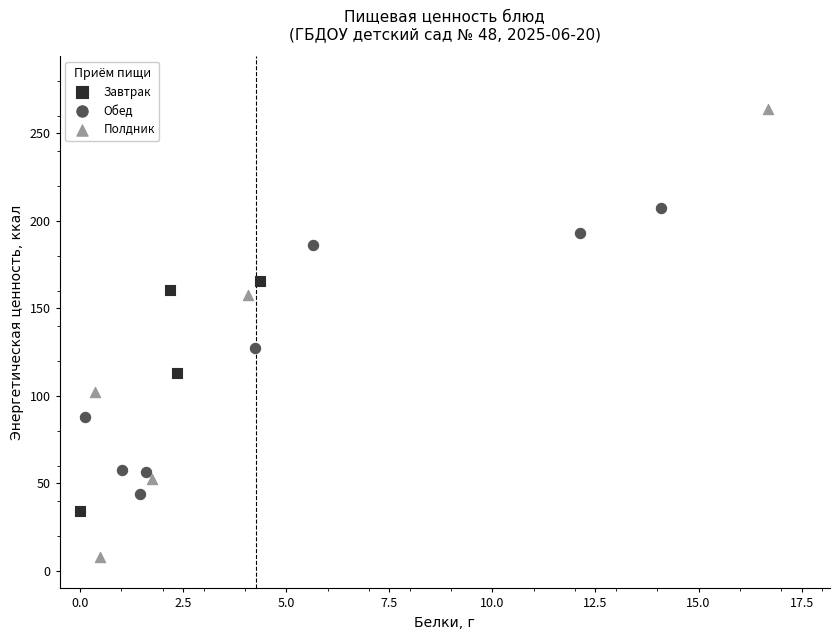

What are all the series names shown in the legend?

Завтрак, Обед, Полдник